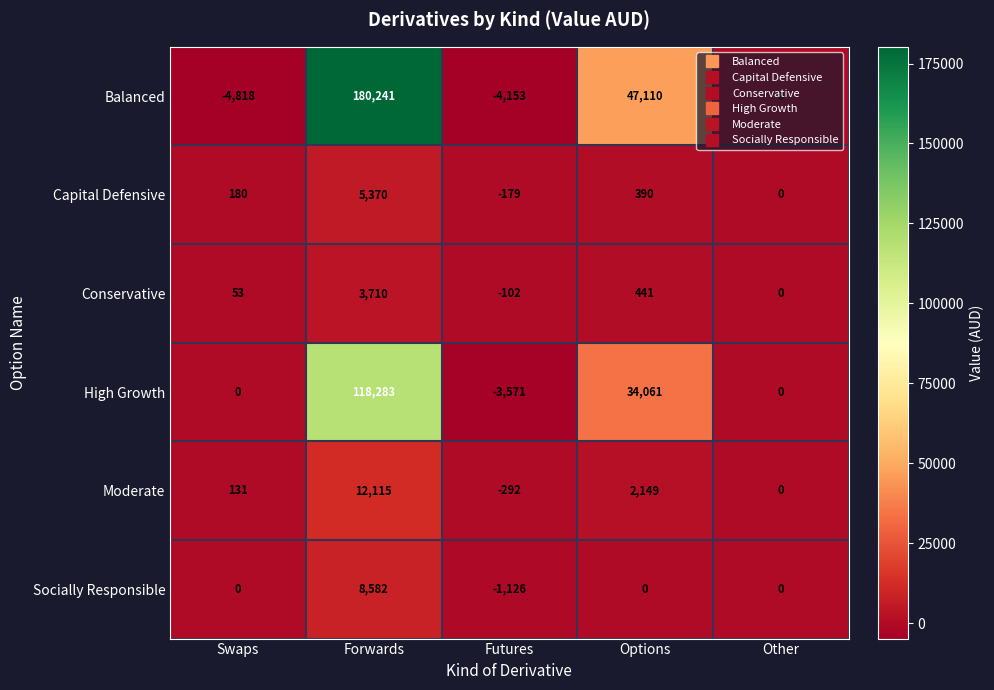

The value of High Growth at Swaps is 0. True or false?

True